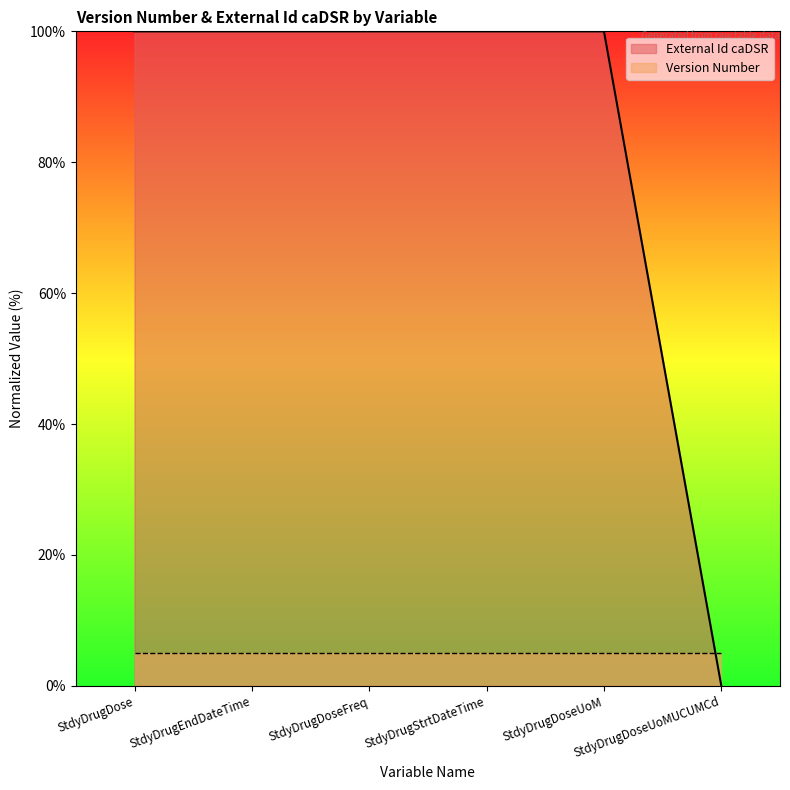

Count the number of categories in the chart.

6